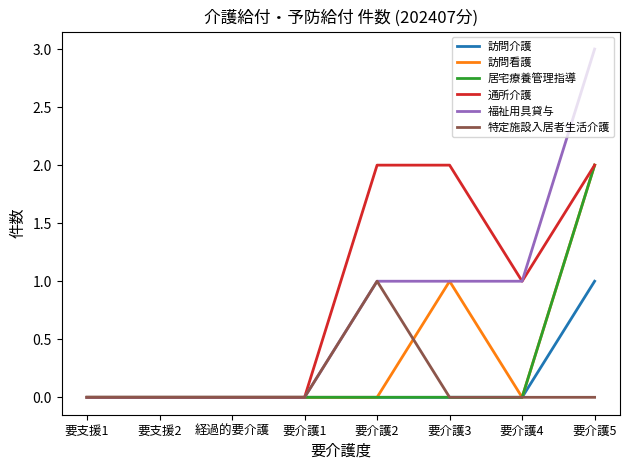

What is the total value across all series at 要介護3?

4